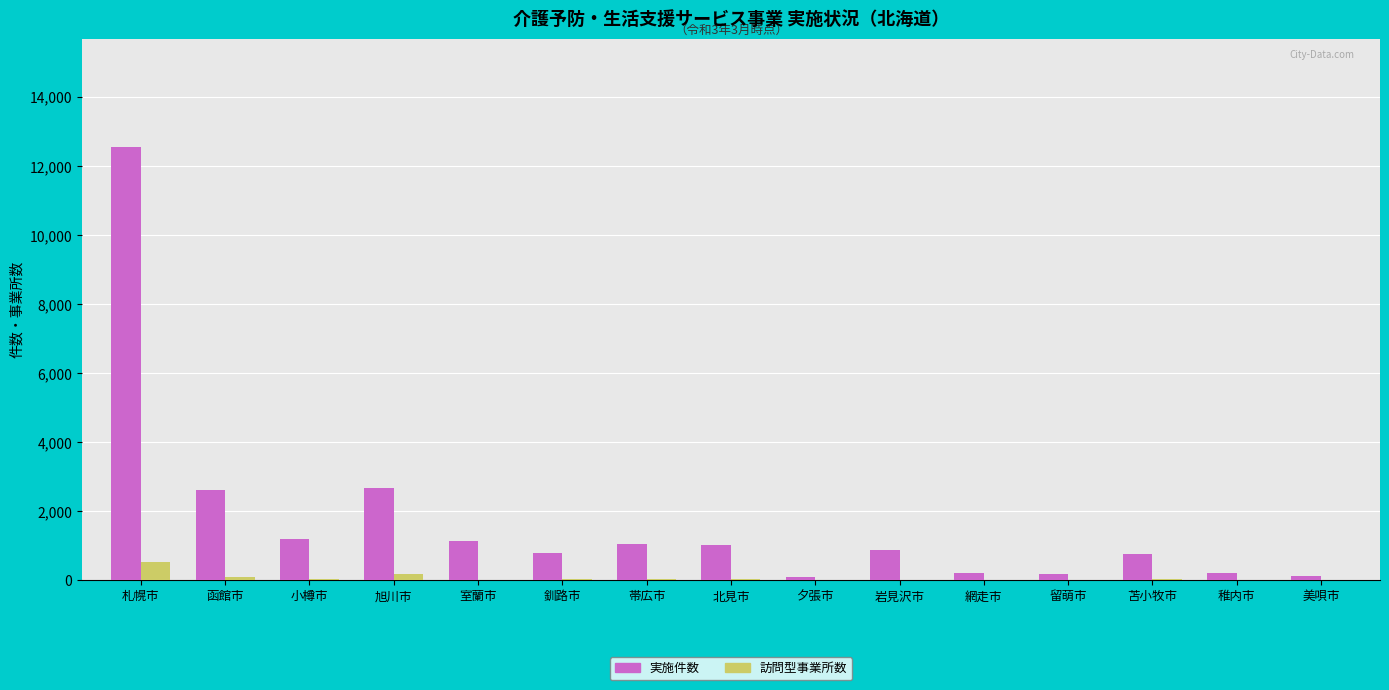

The value of 実施件数 at 札幌市 is 12552. True or false?

True